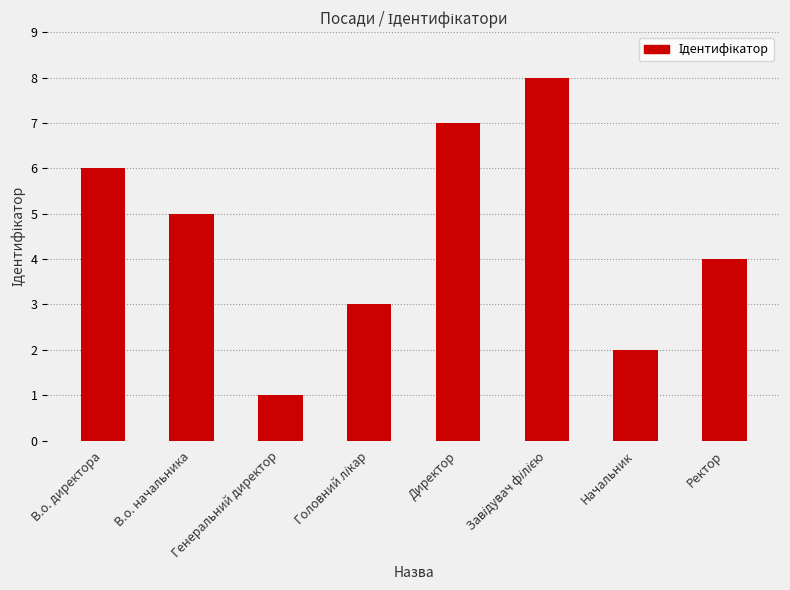

Reading right to left, list all the values displayed in this chart.

4	2	8	7	3	1	5	6